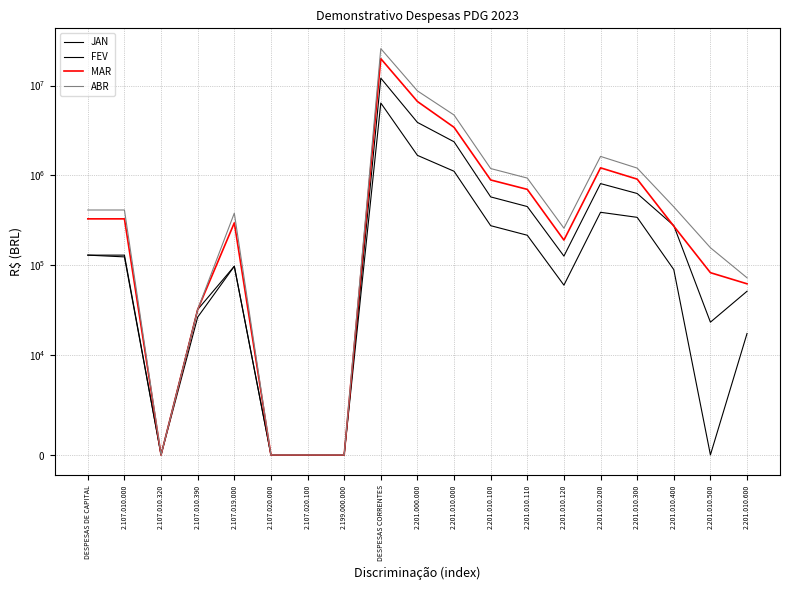

What is the label of the 9th point from the right?

2.201.010.000